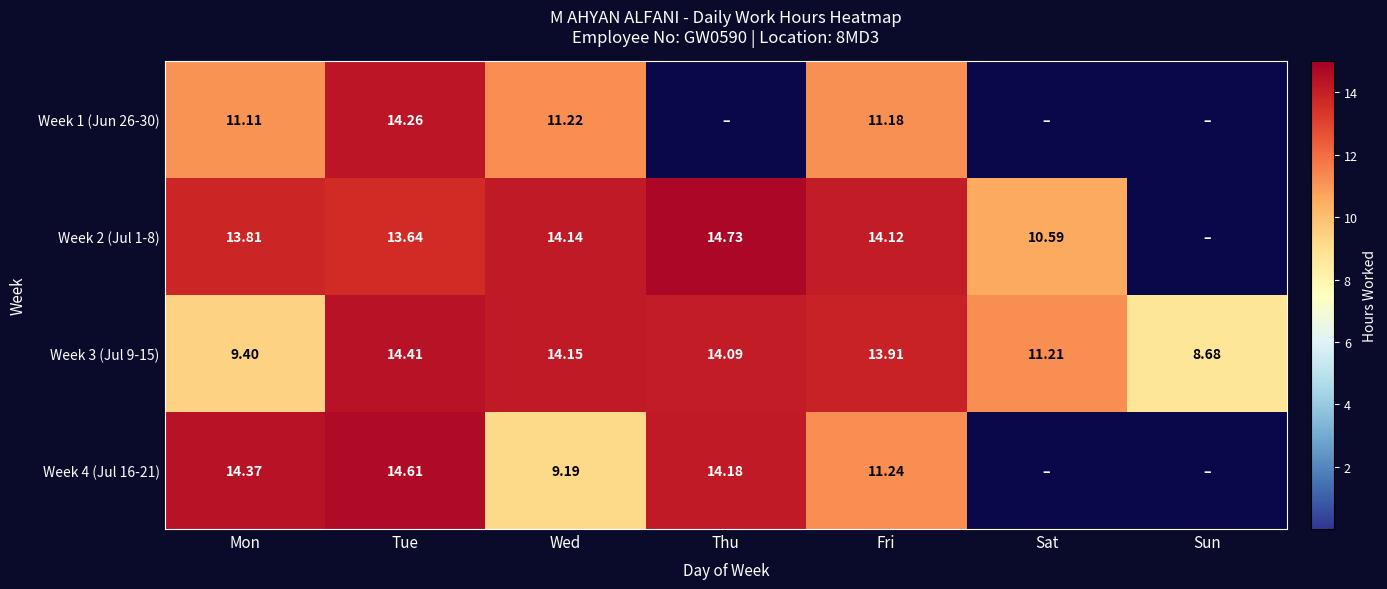

Is the value of Week 1 (Jun 26-30) at Mon greater than the value of Week 4 (Jul 16-21) at Mon?

No